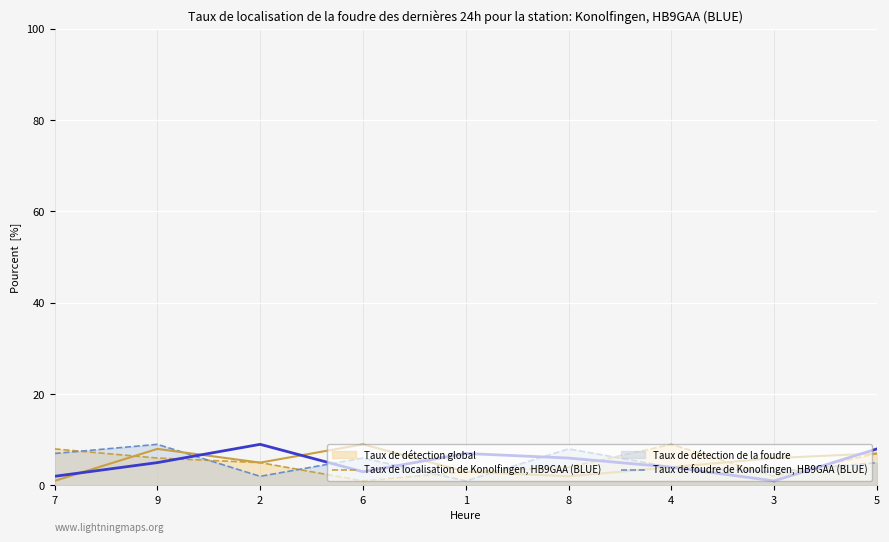

What is the sum of the Taux de foudre de Konolfingen, HB9GAA (BLUE) values at 5 and 3?

9